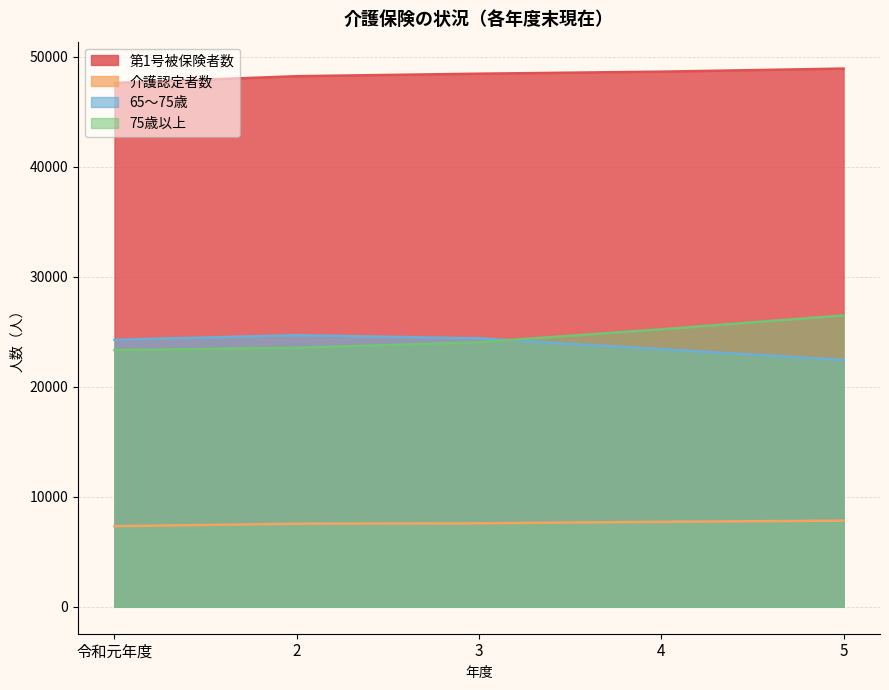

What is the sum of the 介護認定者数 values at 4 and 5?

15565